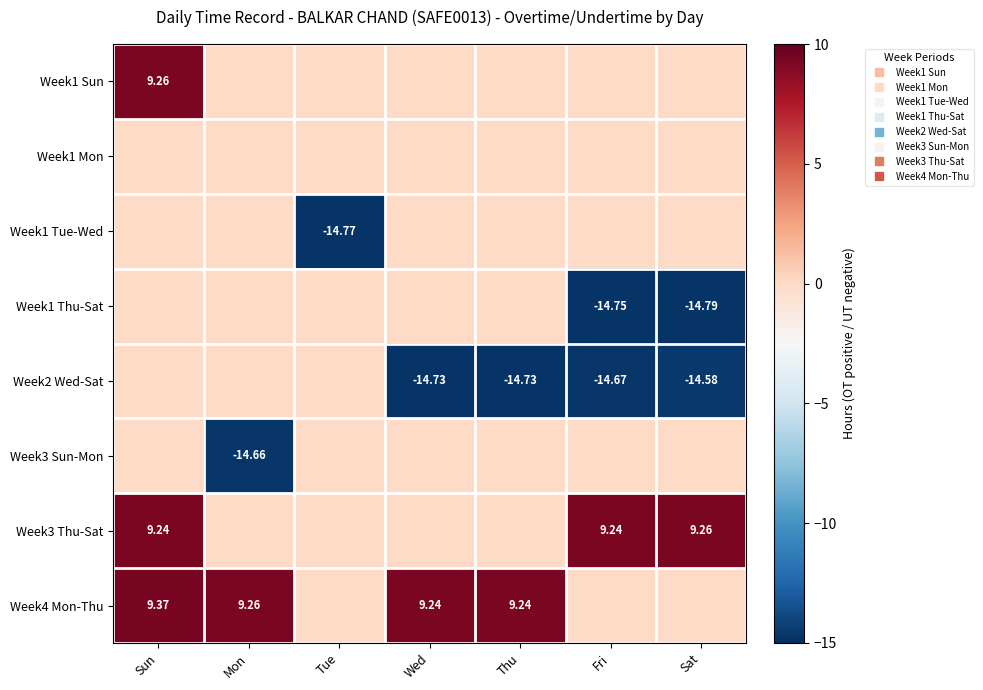

At how many categories does at least one series exceed -12?

7